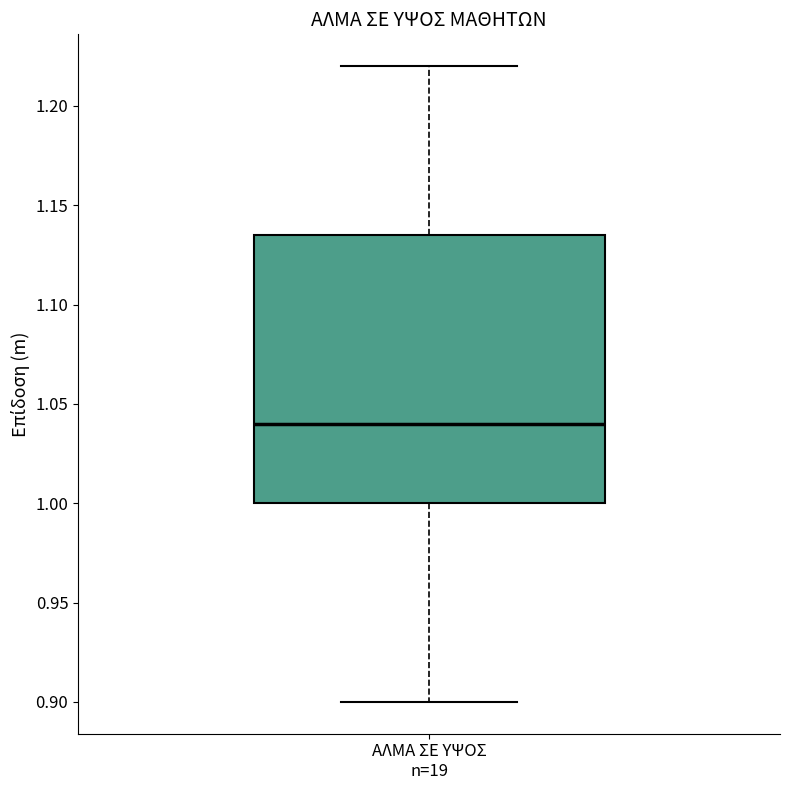

Transcribe this box plot: give where the median line is, the range the box spans, and where the two whiskers end, as read against the y-axis. The values are not printed on the chart, so give them approximately, as read against the axis.

median 1.040, box 1.000 to 1.135, whiskers 0.900 to 1.220